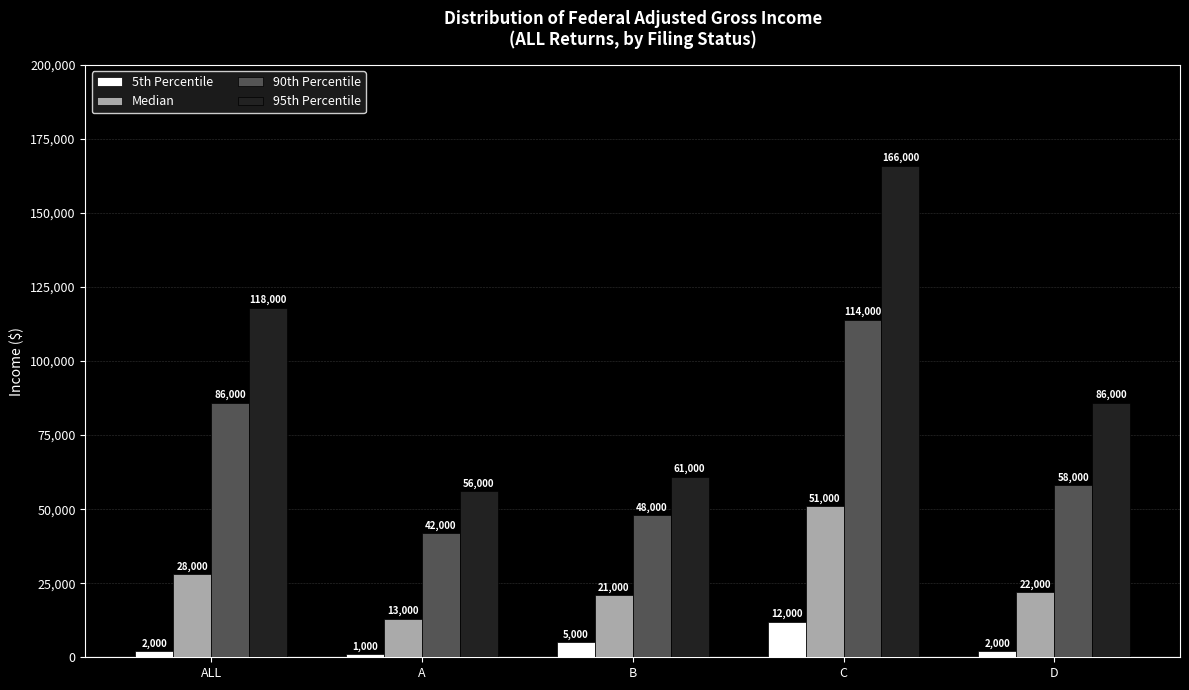

The value of Median at A is 13000. True or false?

True